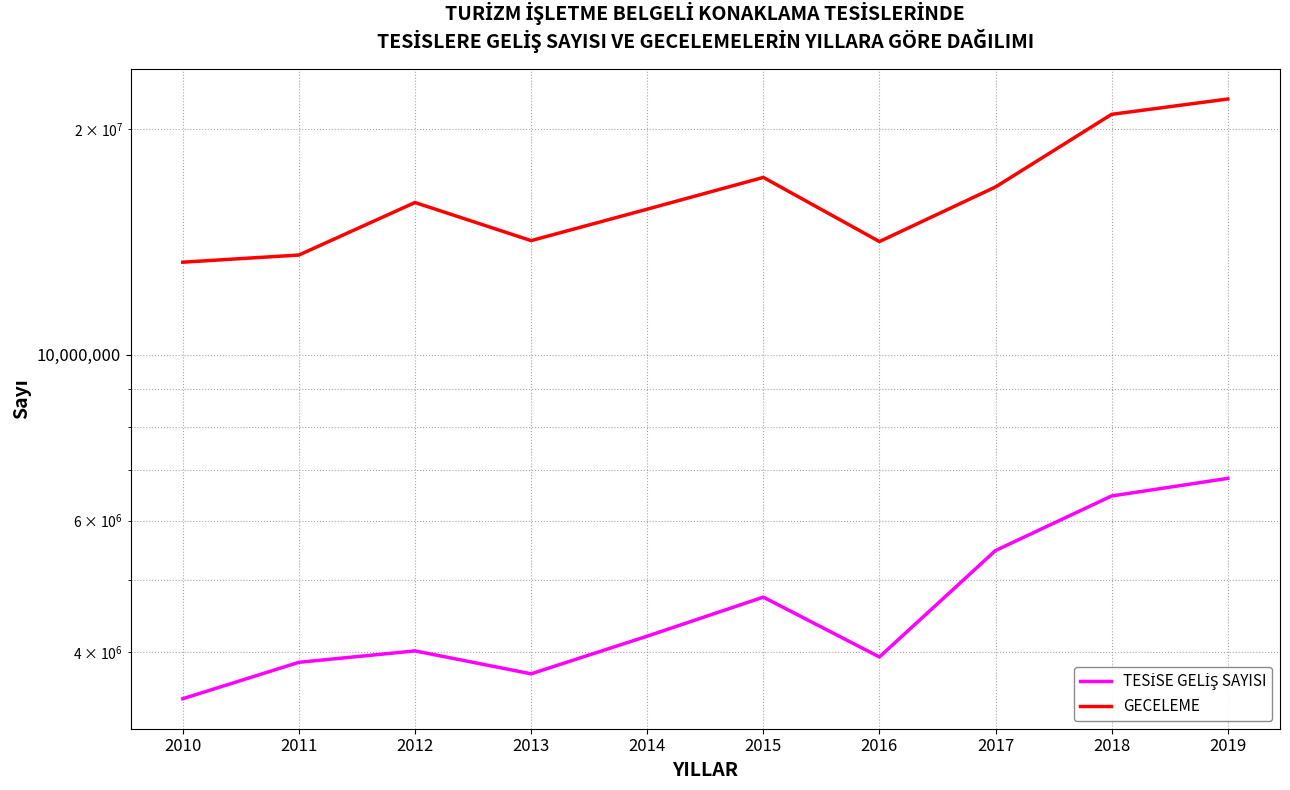

True or false: GECELEME and TESİSE GELİŞ SAYISI intersect in this chart.

False